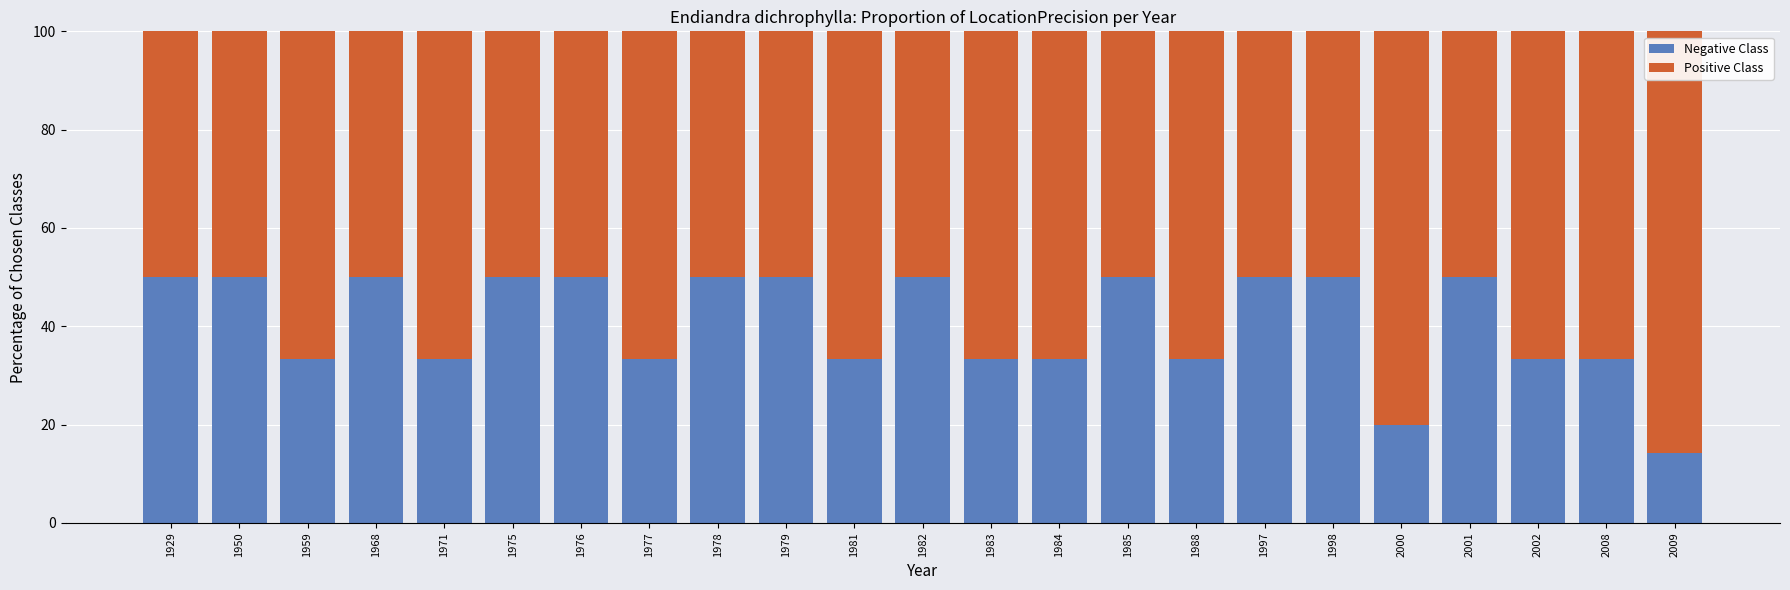

What is the difference between the maximum and minimum values in the Negative Class series?

35.7